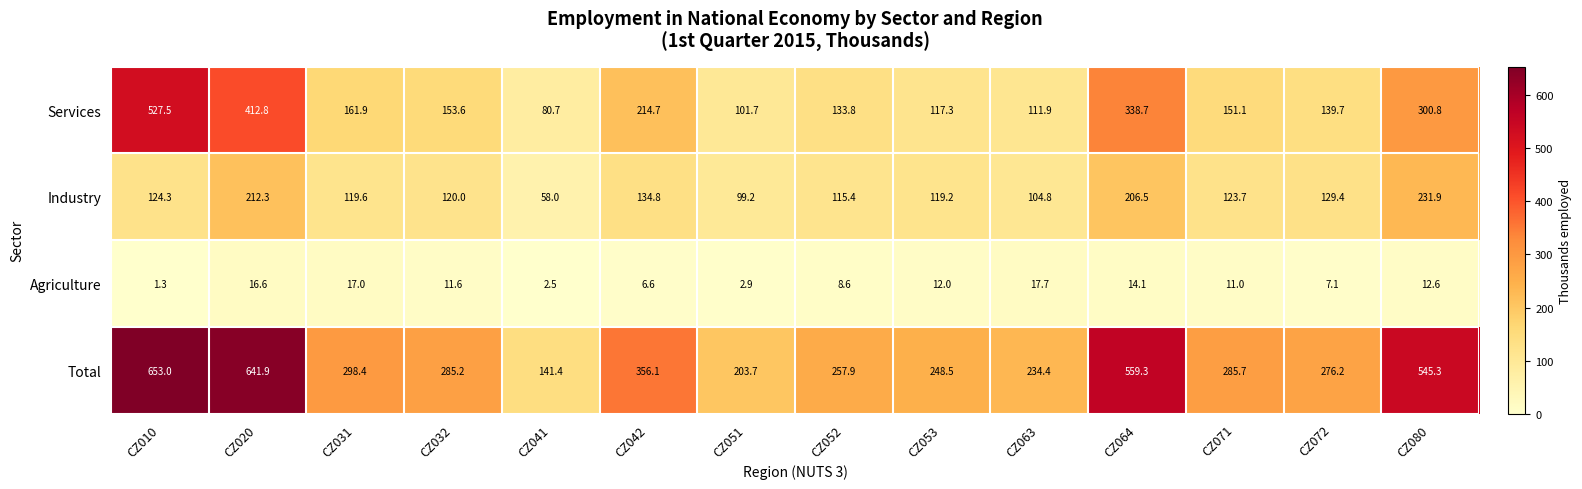

At CZ063, list the series in order from smallest to largest.

Agriculture, Industry, Services, Total